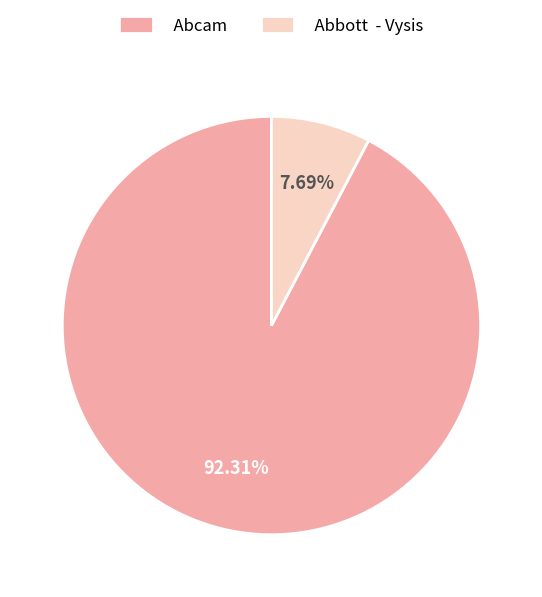

Count the number of slices in the pie.

2